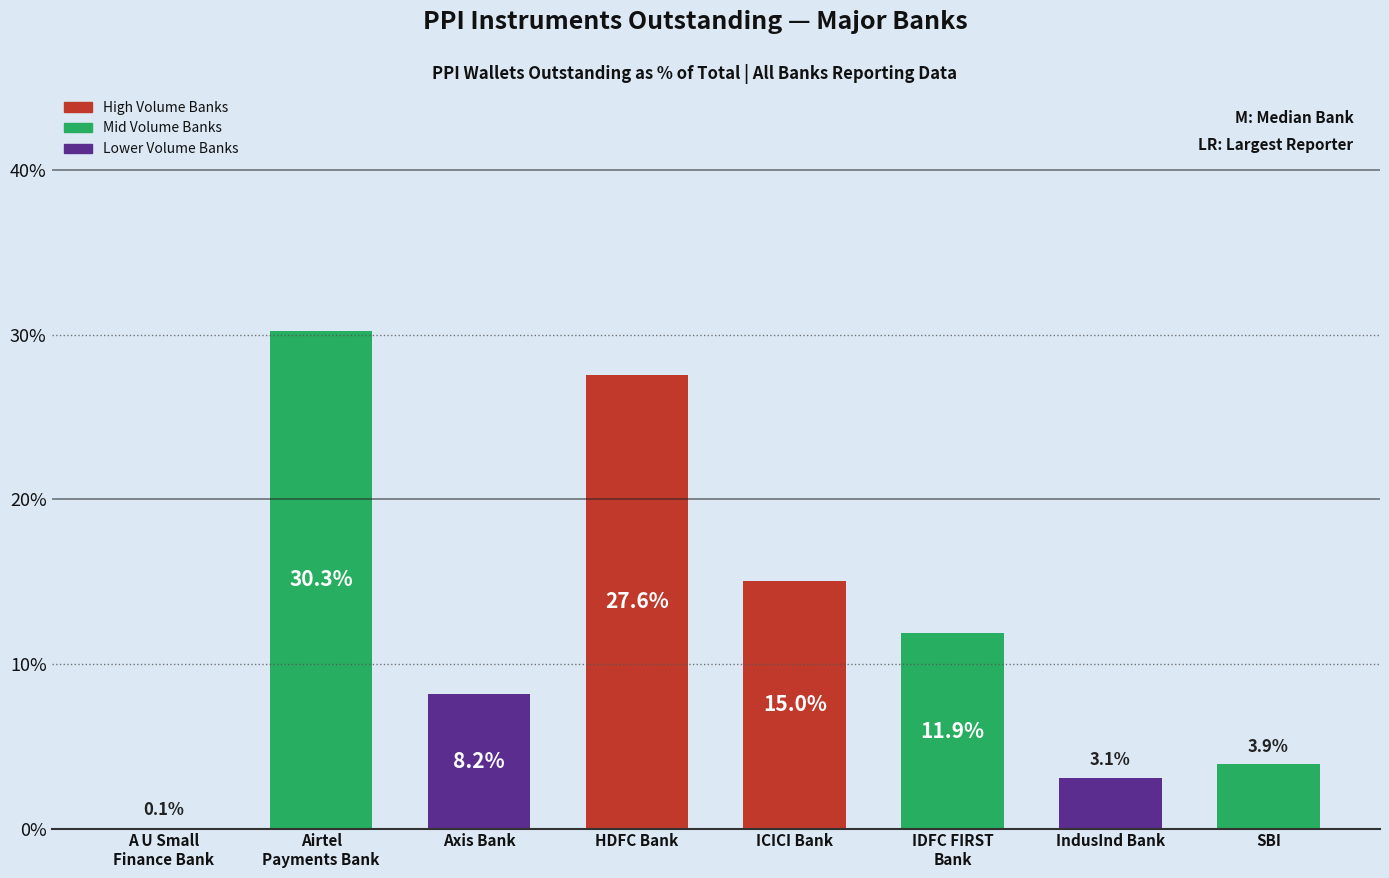

The value at Axis Bank is 12.1. True or false?

False